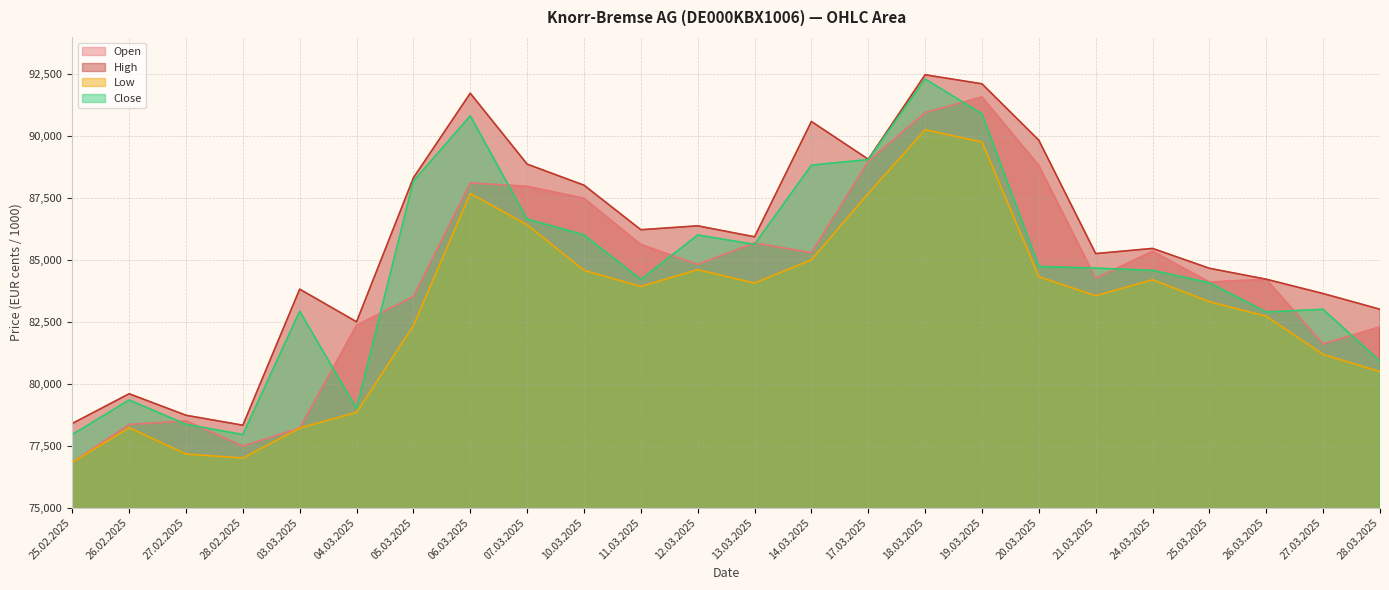

Between 26.02.2025 and 27.02.2025, which series saw the biggest shift?

Low